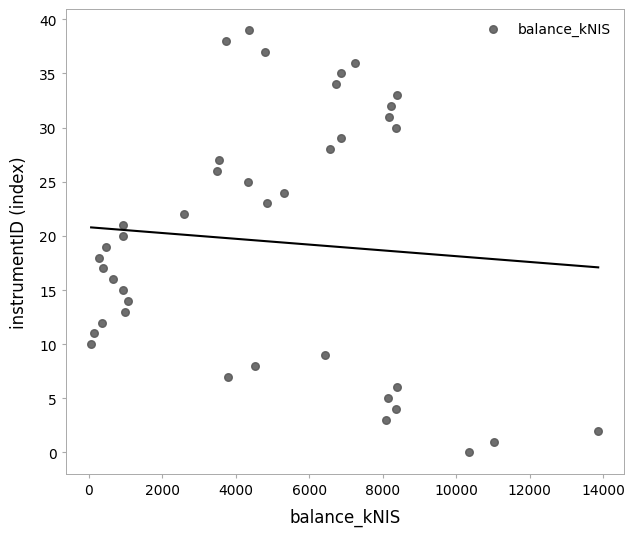

What is the range of Y values (max minus min)?

39